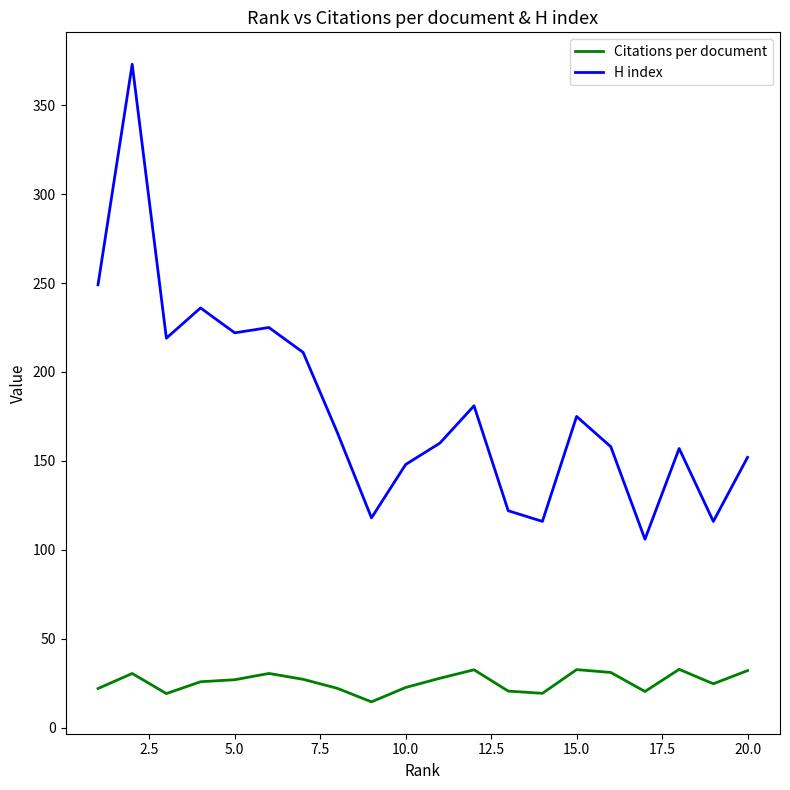

What is the difference between the maximum and minimum values in the Citations per document series?

18.3